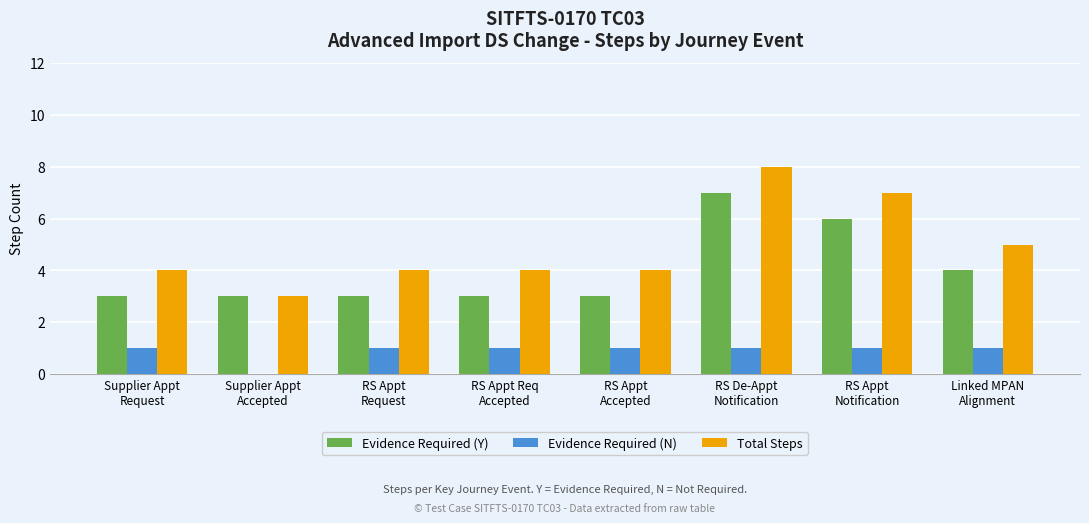

What value does the Evidence Required (Y) series have at RS De-Appt
Notification?

7